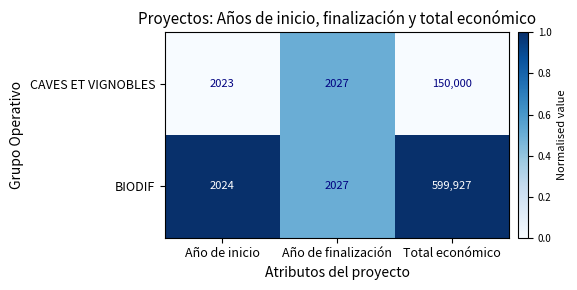

What is the difference between the maximum and minimum values in the BIODIF series?

597903